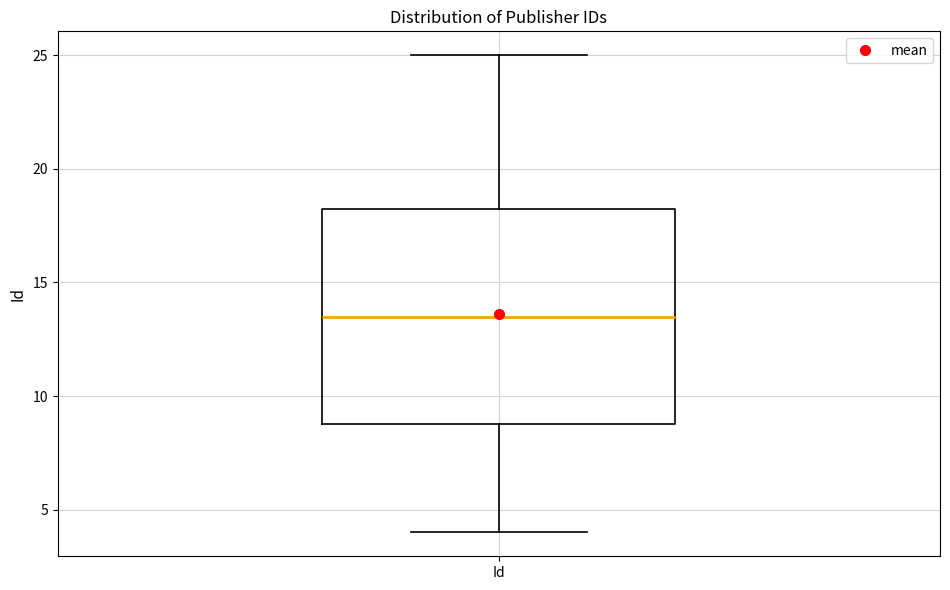

Transcribe this box plot: give where the median line is, the range the box spans, and where the two whiskers end, as read against the y-axis. The values are not printed on the chart, so give them approximately, as read against the axis.

median 13.5, box 9.0 to 18.5, whiskers 4.0 to 25.0